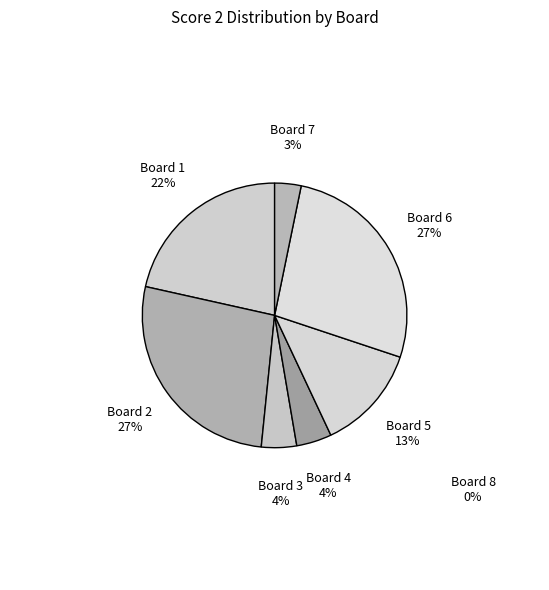

Rank the categories by value from lowest to highest.

Board 8, Board 7, Board 3, Board 4, Board 5, Board 1, Board 2, Board 6